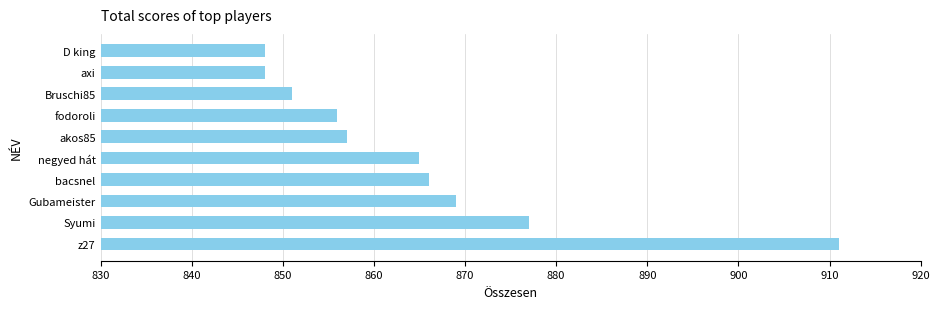

What is the sum of the values at akos85 and D king?

1705